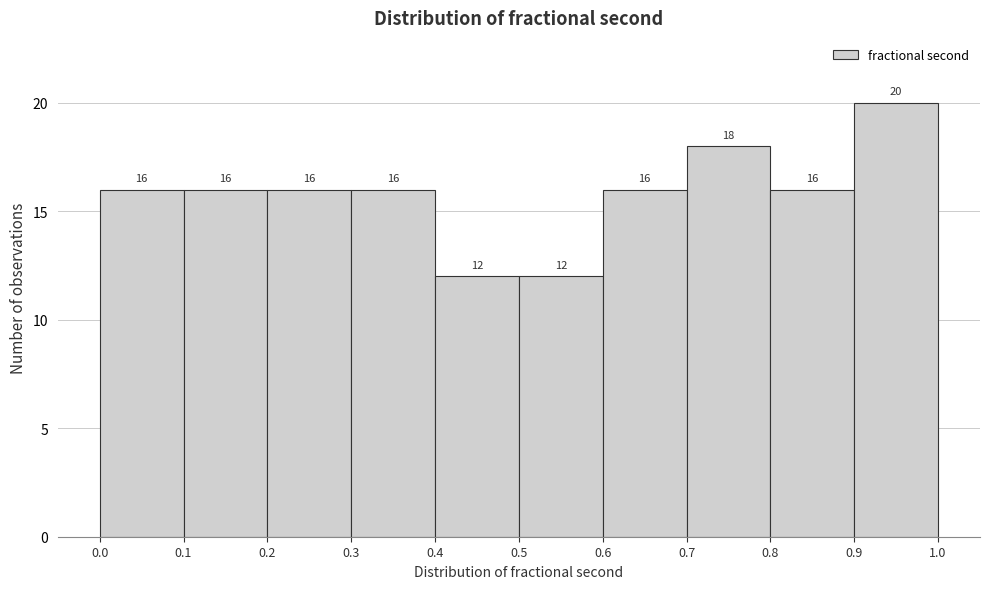

Which range on the x-axis has the tallest bar?

0.9 to 1.0